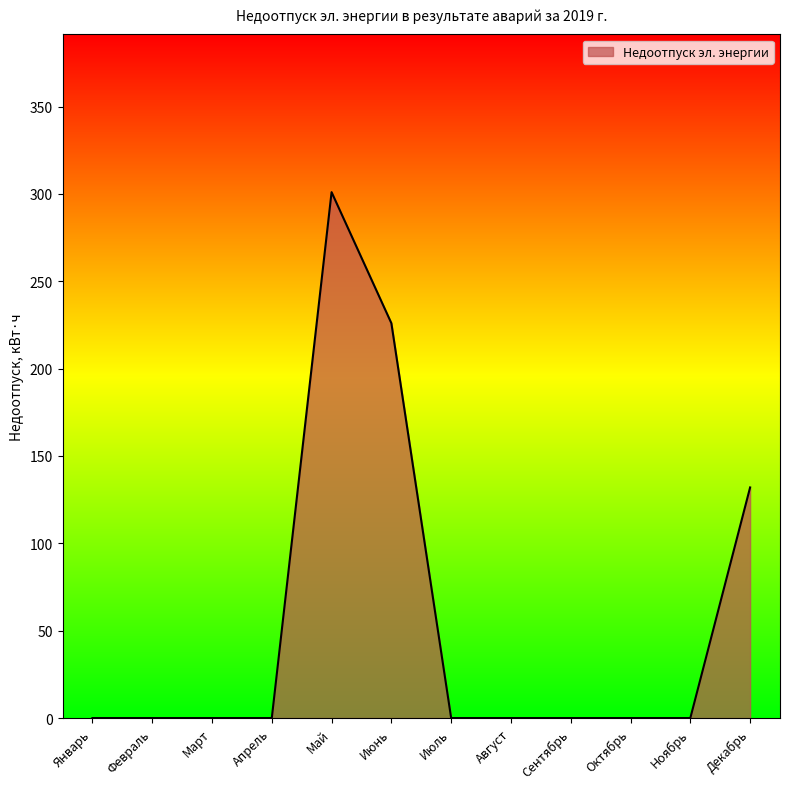

What is the difference between the values at Март and Май?

301